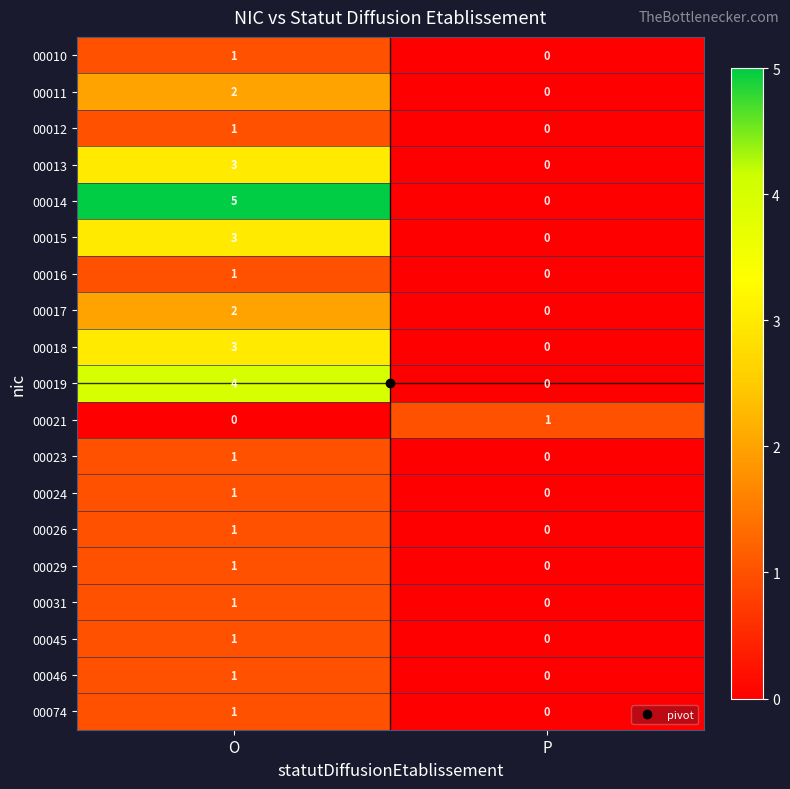

At which label does 00026 reach its minimum?

P